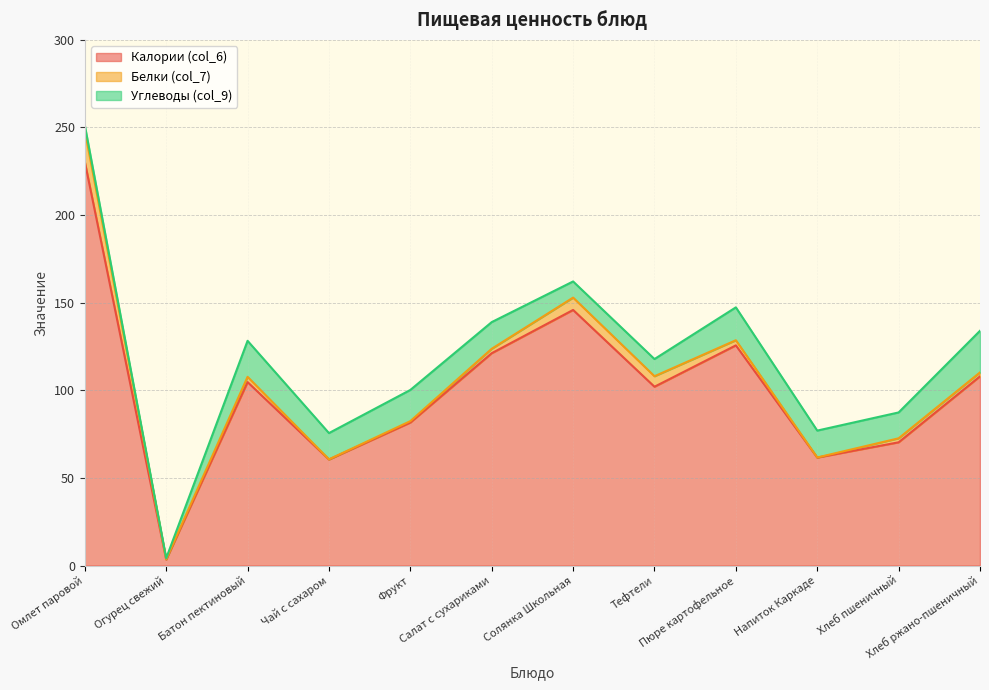

Is it true that Углеводы (col_9) equals 4.8 at Батон пектиновый?

False